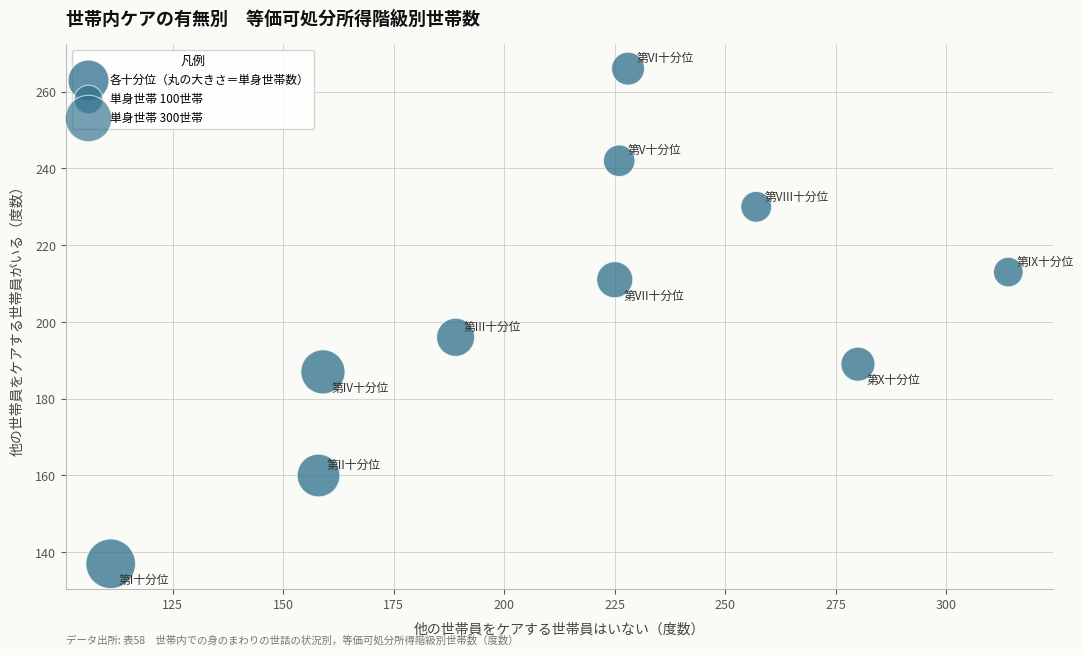

What Y value in the scatter plot is closest to 201?

196